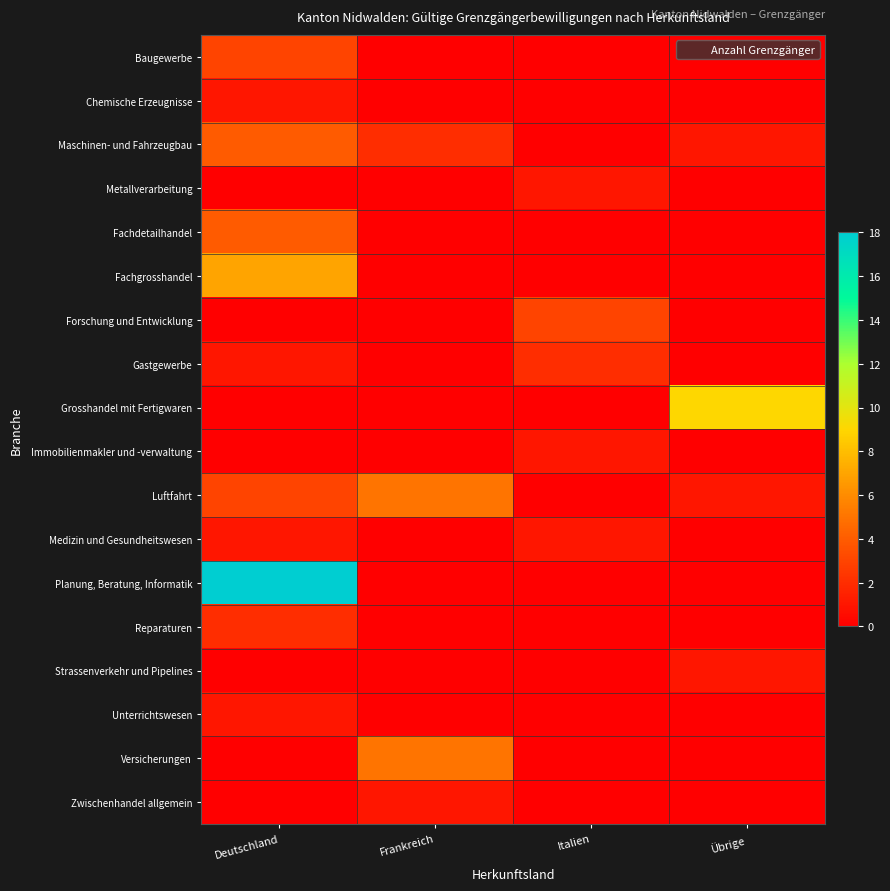

What is the spread (max minus min) of values at Italien?

3